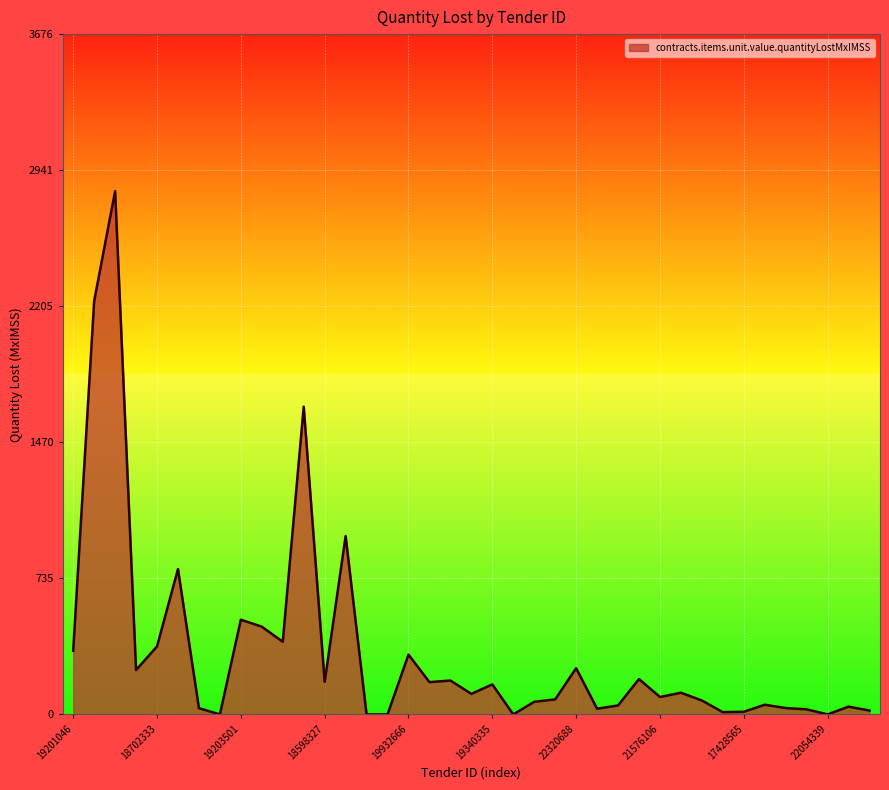

What is the maximum value shown in the chart?

2827.4